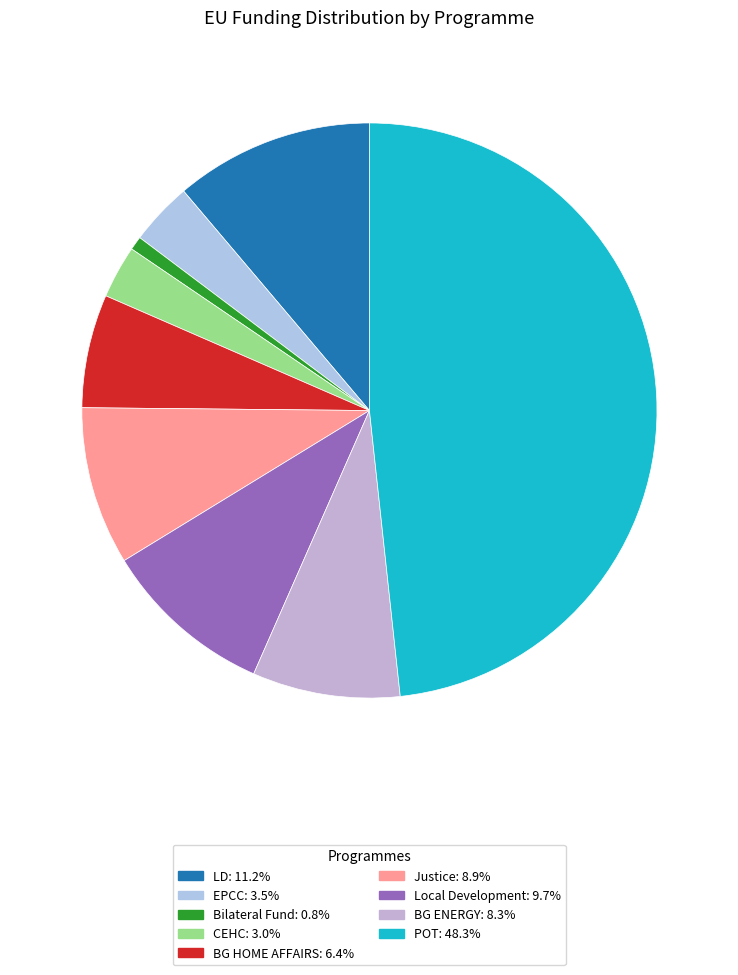

Does BG ENERGY represent more than half of the total?

No